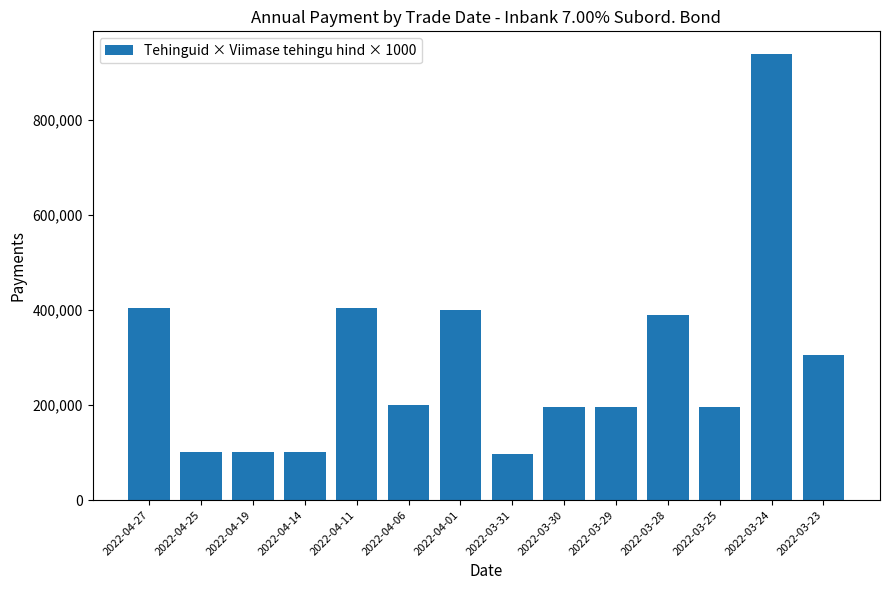

What is the greatest value displayed?

940000.0